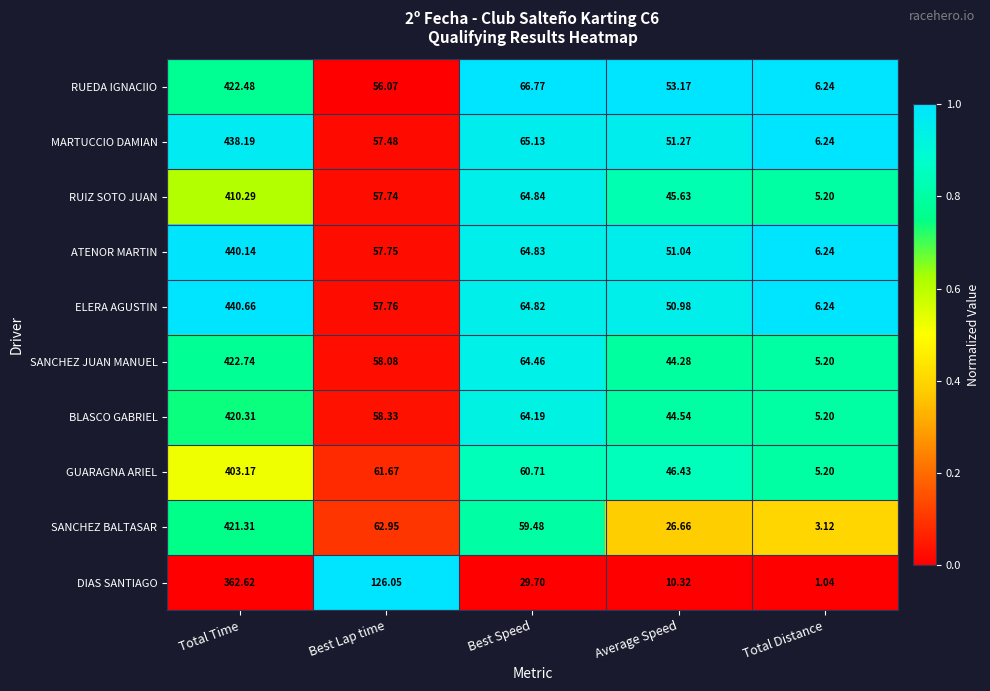

At Best Lap time, list the series in order from smallest to largest.

RUEDA IGNACIIO, MARTUCCIO DAMIAN, RUIZ SOTO JUAN, ATENOR MARTIN, ELERA AGUSTIN, SANCHEZ JUAN MANUEL, BLASCO GABRIEL, GUARAGNA ARIEL, SANCHEZ BALTASAR, DIAS SANTIAGO